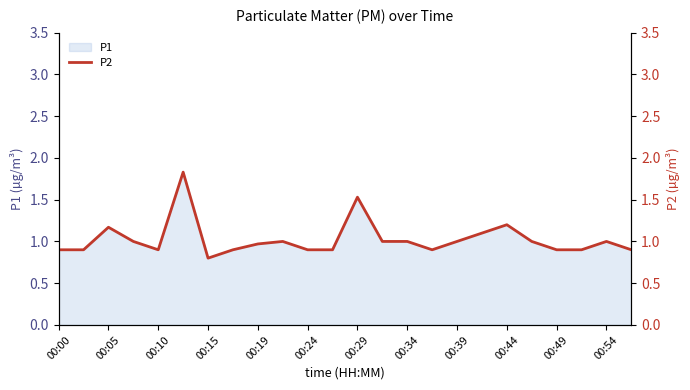

True or false: P1 has a value of 0.6 at 00:44.

False